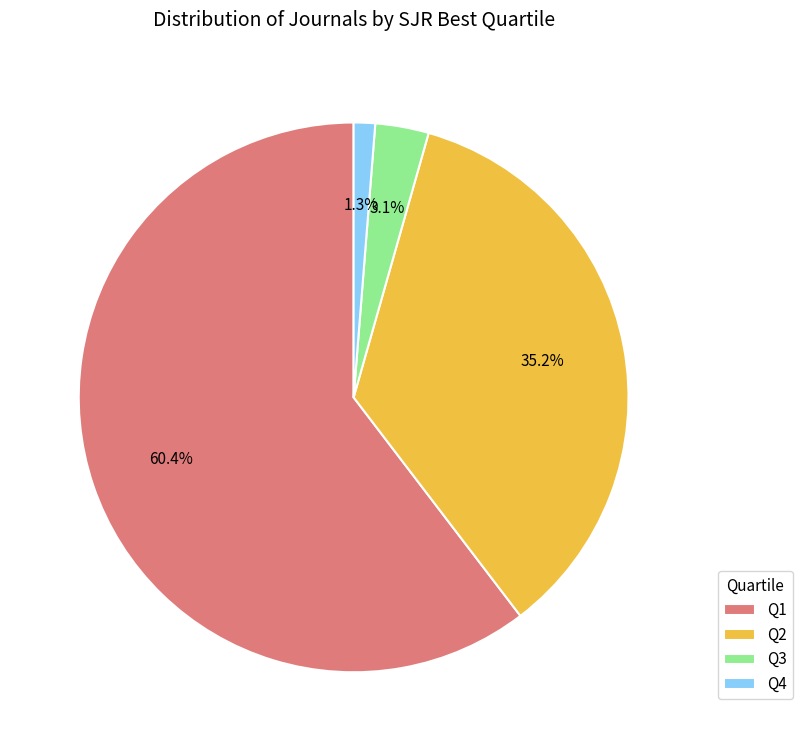

What is the ratio of the value at Q1 to the value at Q2?

1.7